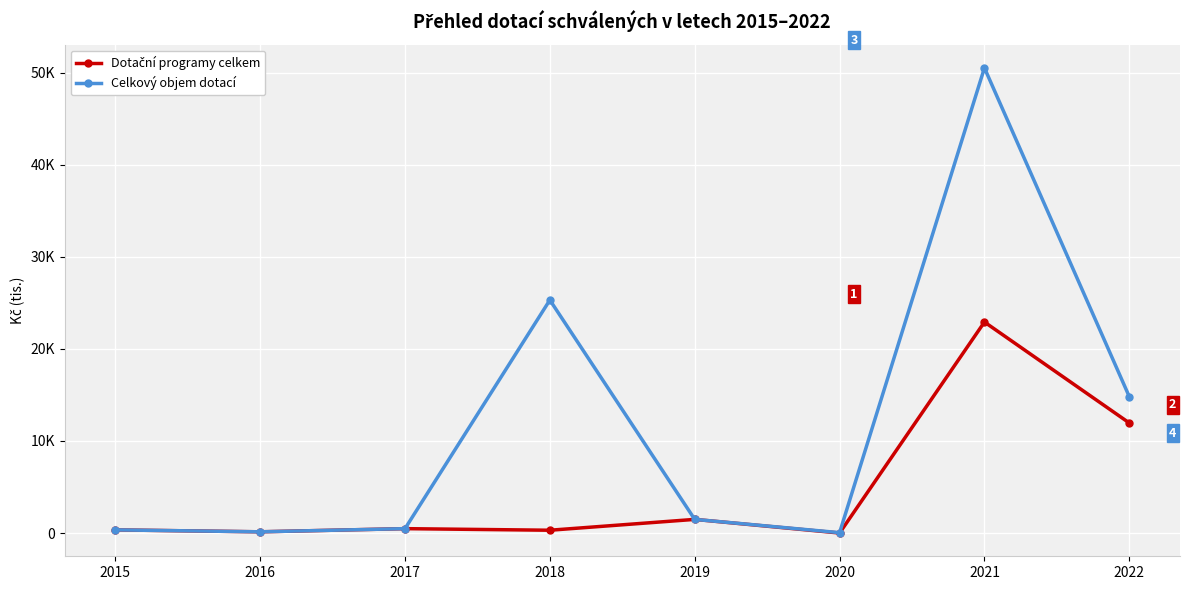

At which label does Celkový objem dotací reach its minimum?

2020